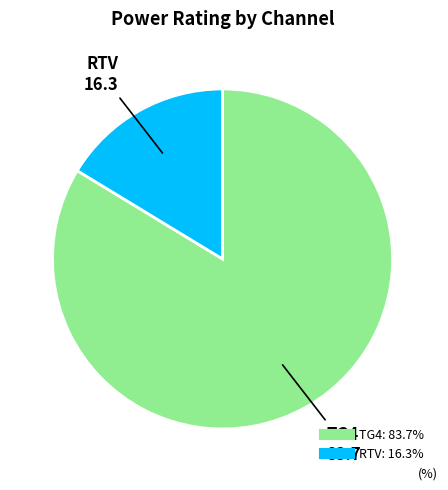

Does RTV represent more than half of the total?

No